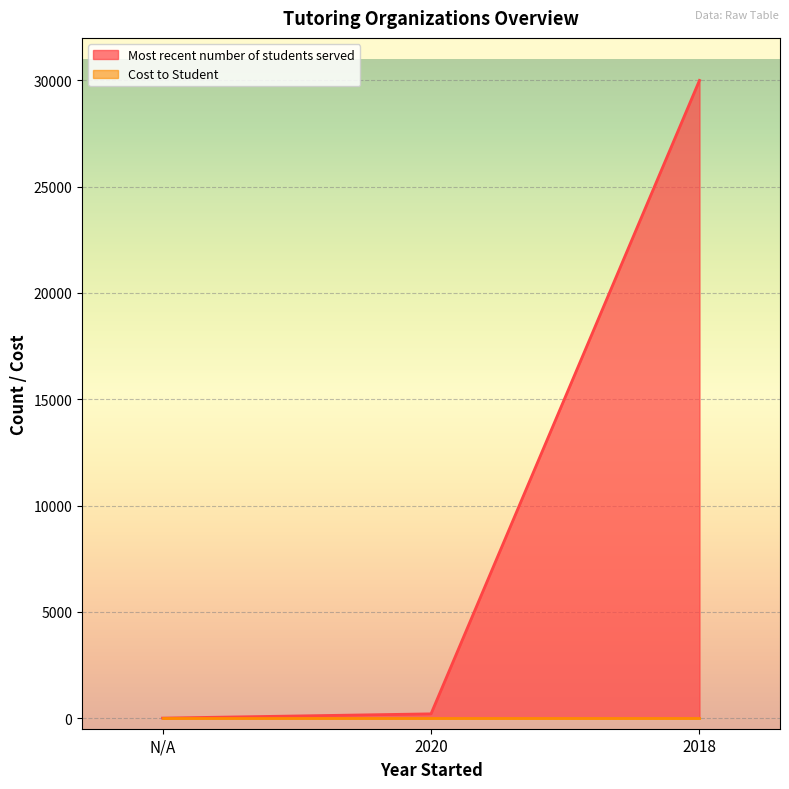

At which category does the chart reach its peak across all series?

2018